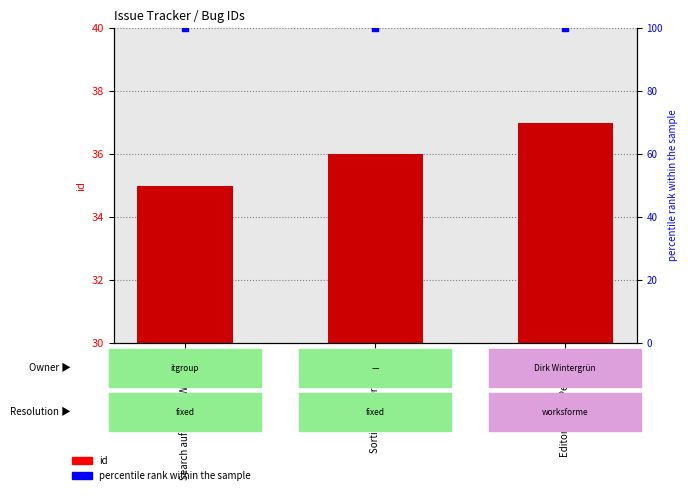

Which series has the largest total across all categories?

percentile rank within the sample